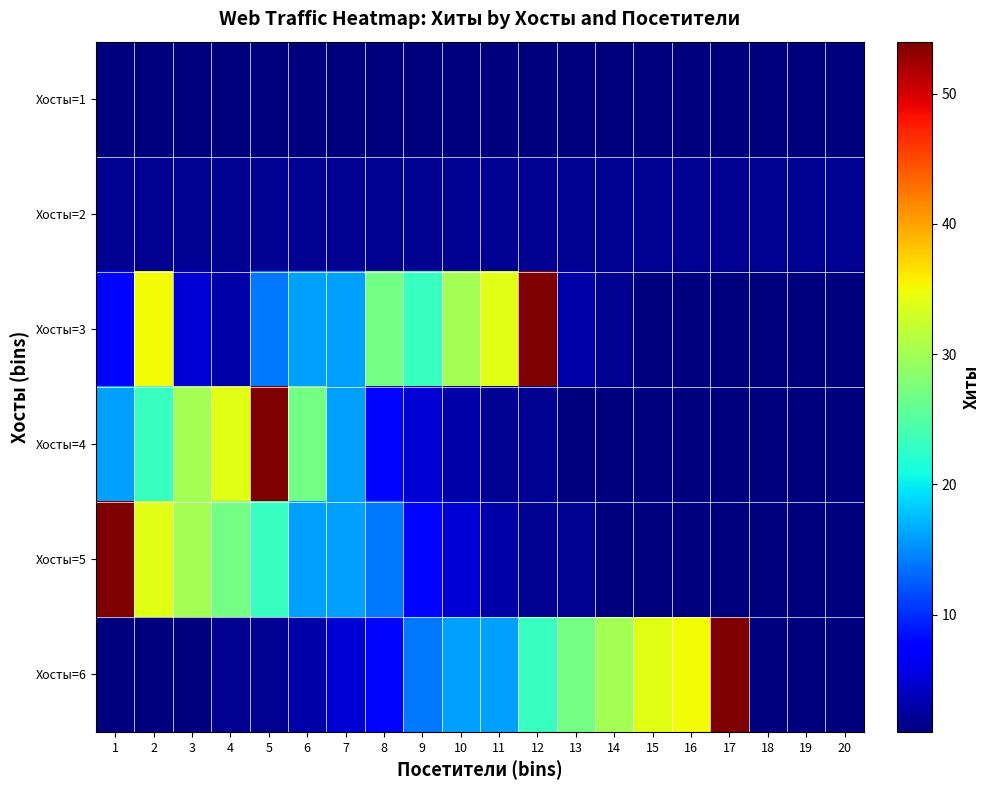

Which series has the widest spread of values?

Хосты=3